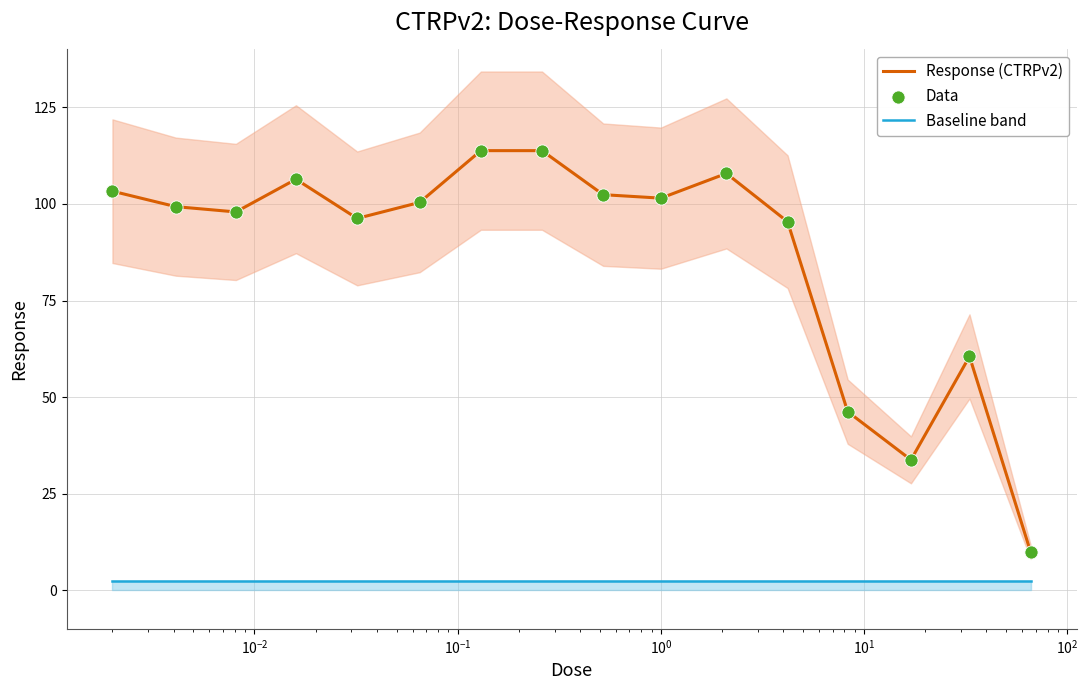

Which series contains the highest Y value?

Response (CTRPv2)